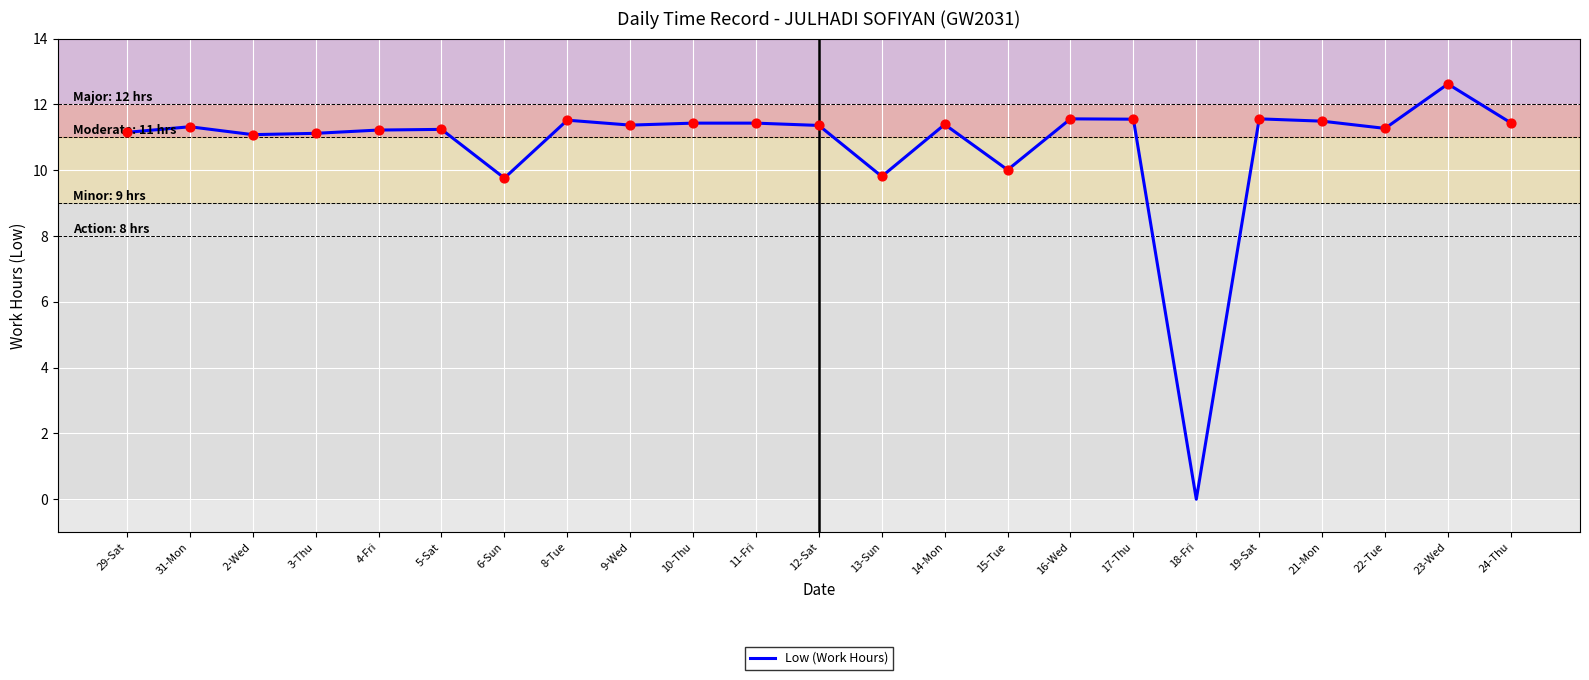

What is the change in value from 6-Sun to 24-Thu?

+1.7